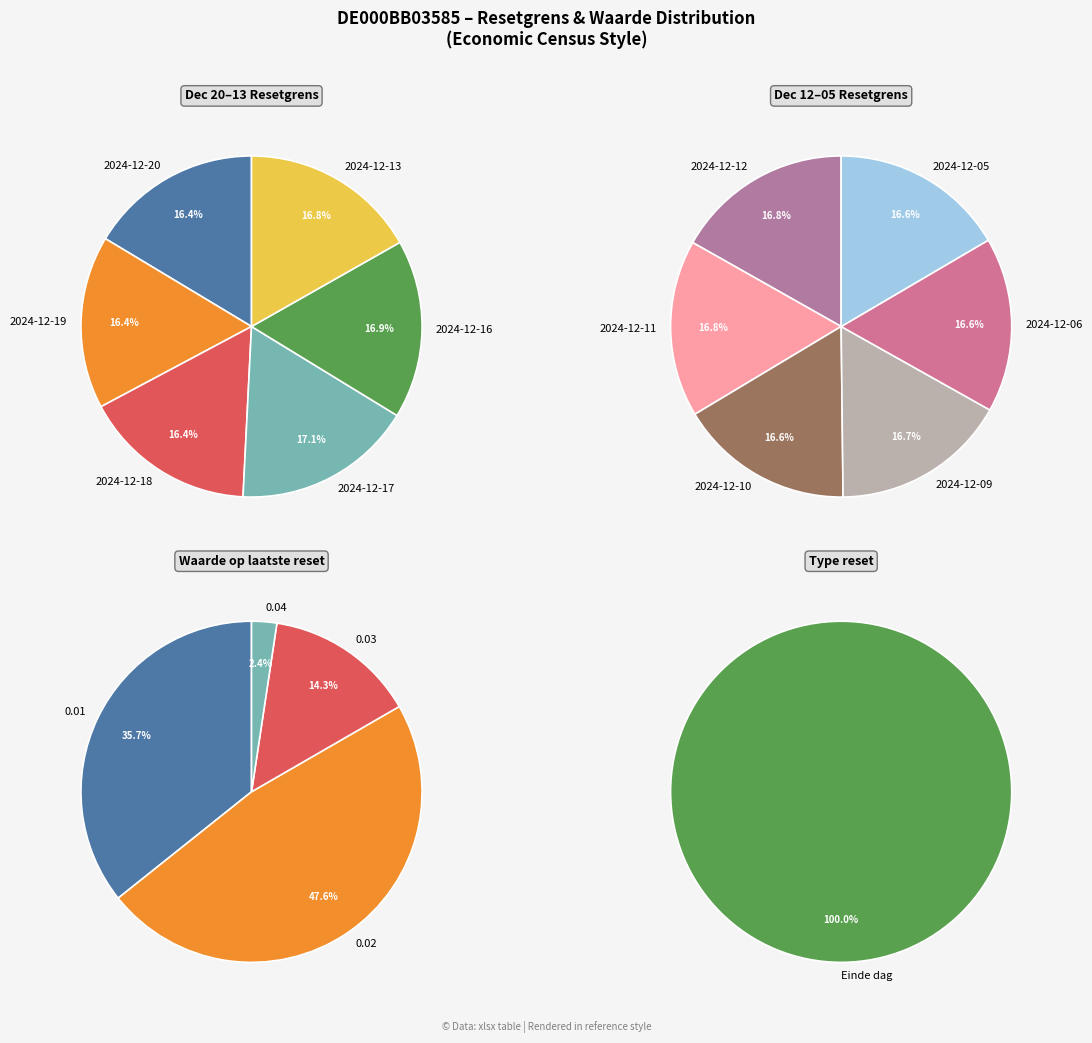

What is the largest slice in the pie chart?

2024-12-17